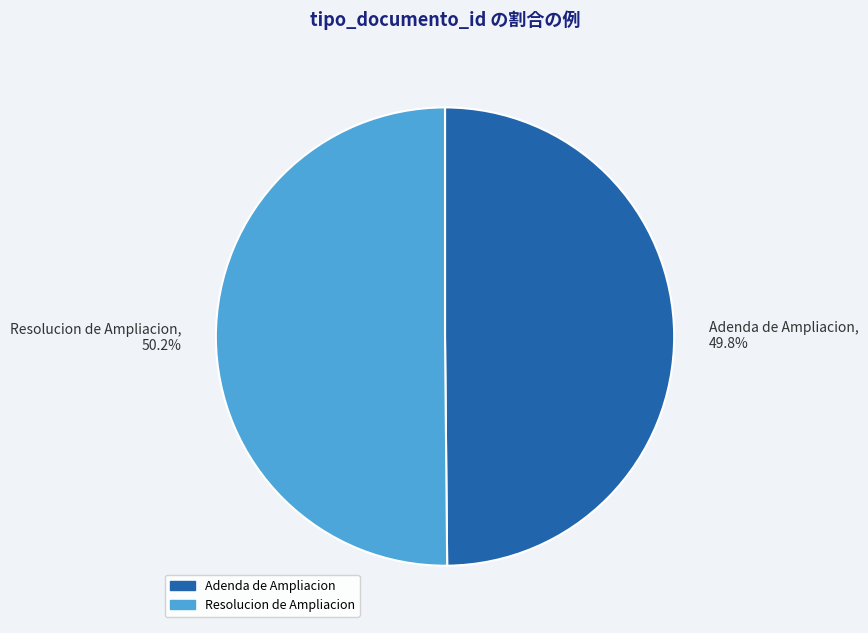

What is the ratio of the value at Resolucion de Ampliacion, 50.2% to the value at Adenda de Ampliacion, 49.8%?

1.0